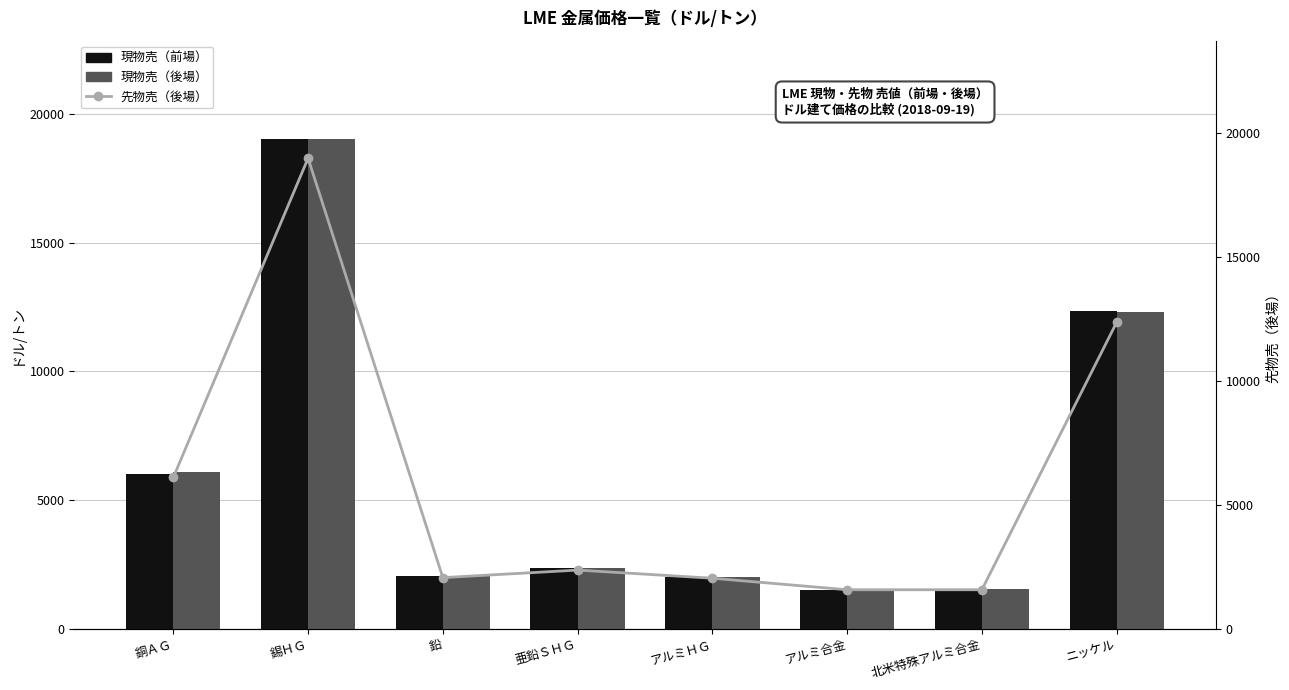

How many distinct data groups are displayed?

3